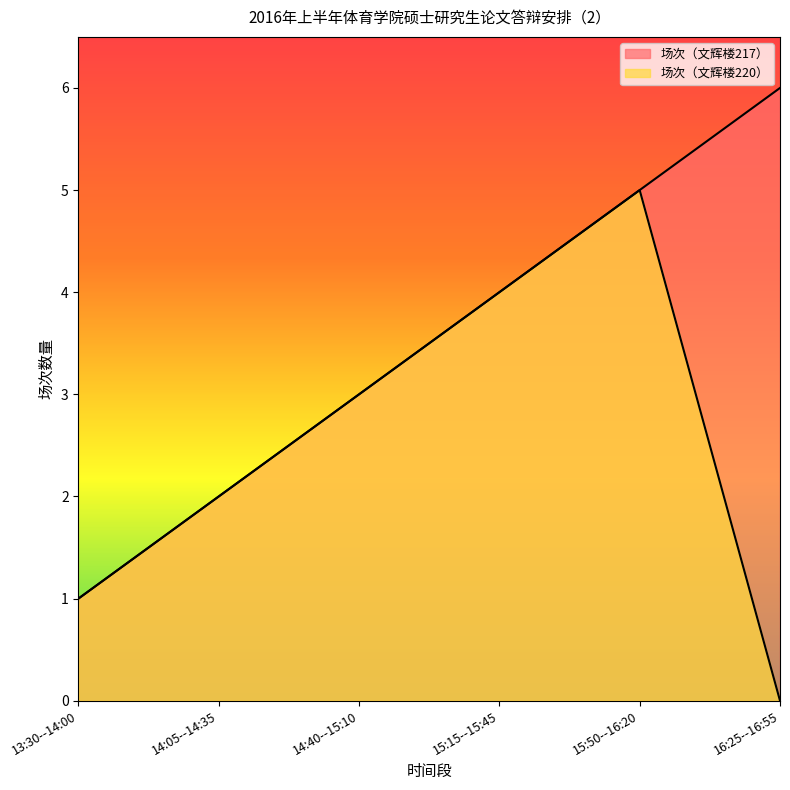

What are all the series names shown in the legend?

场次（文辉楼217）, 场次（文辉楼220）